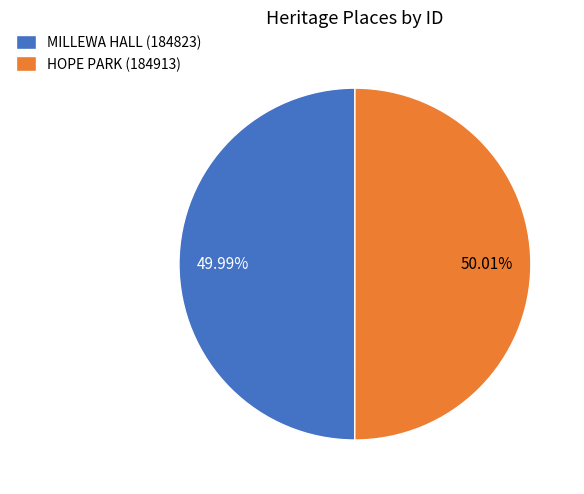

How many slices are in this pie chart?

2